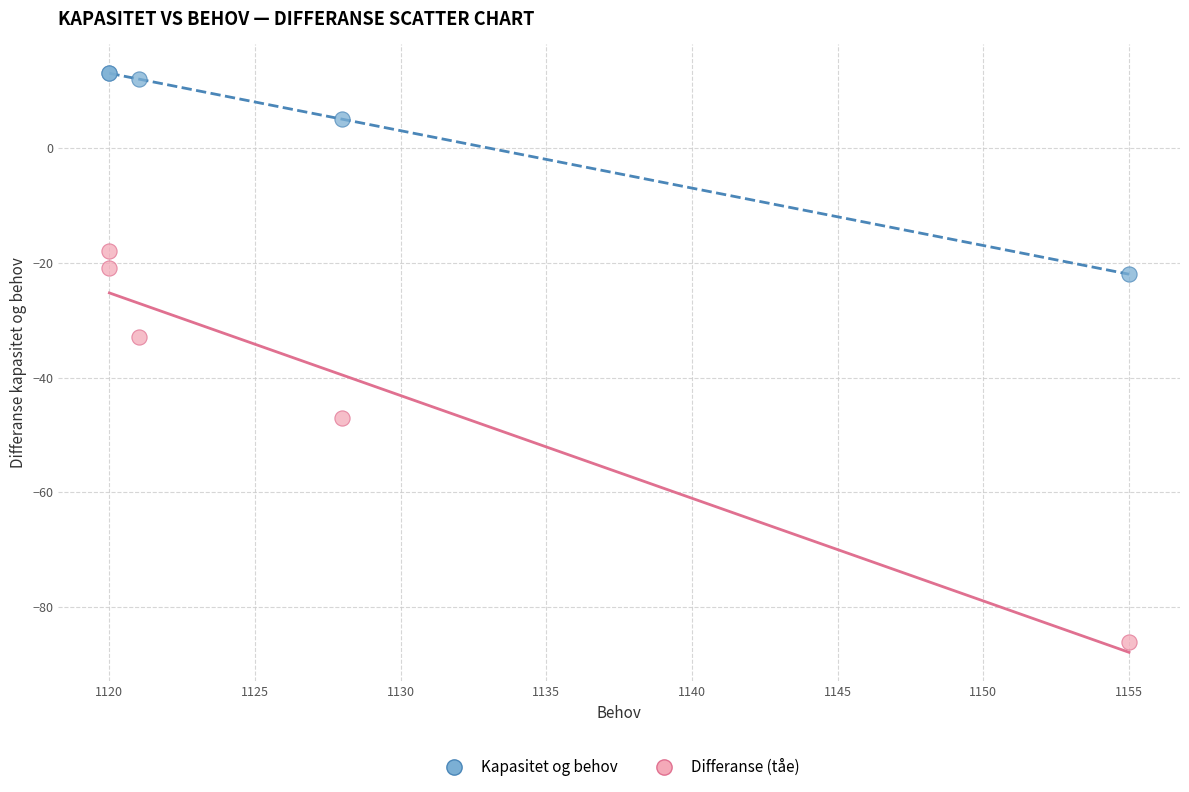

Which series contains the highest Y value?

Kapasitet og behov